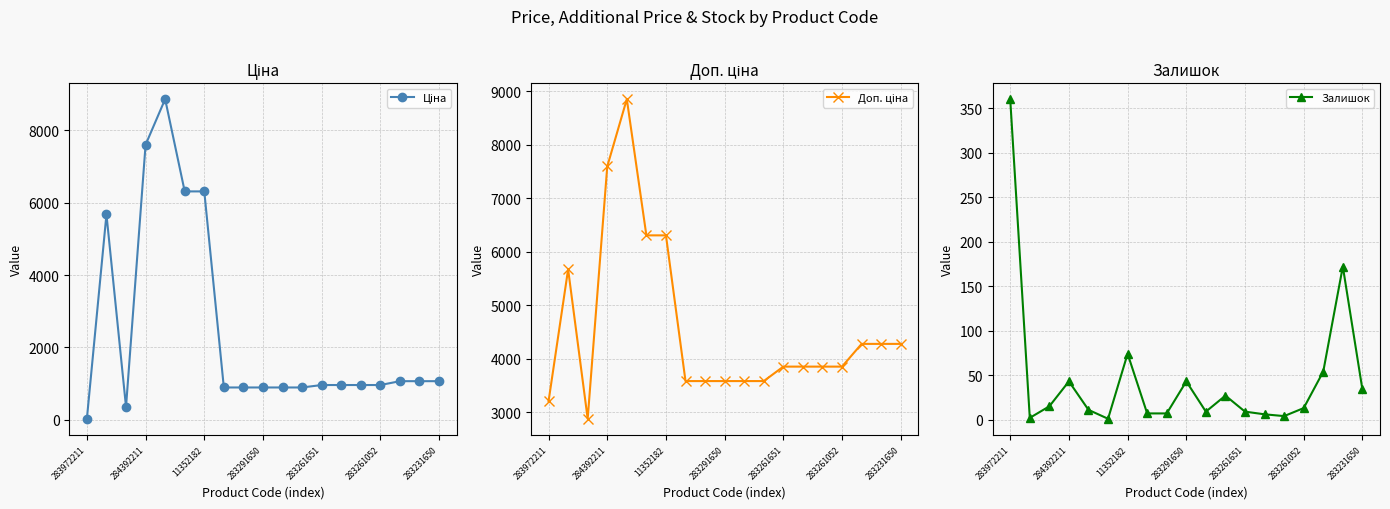

What is the average value of the Залишок series?

47